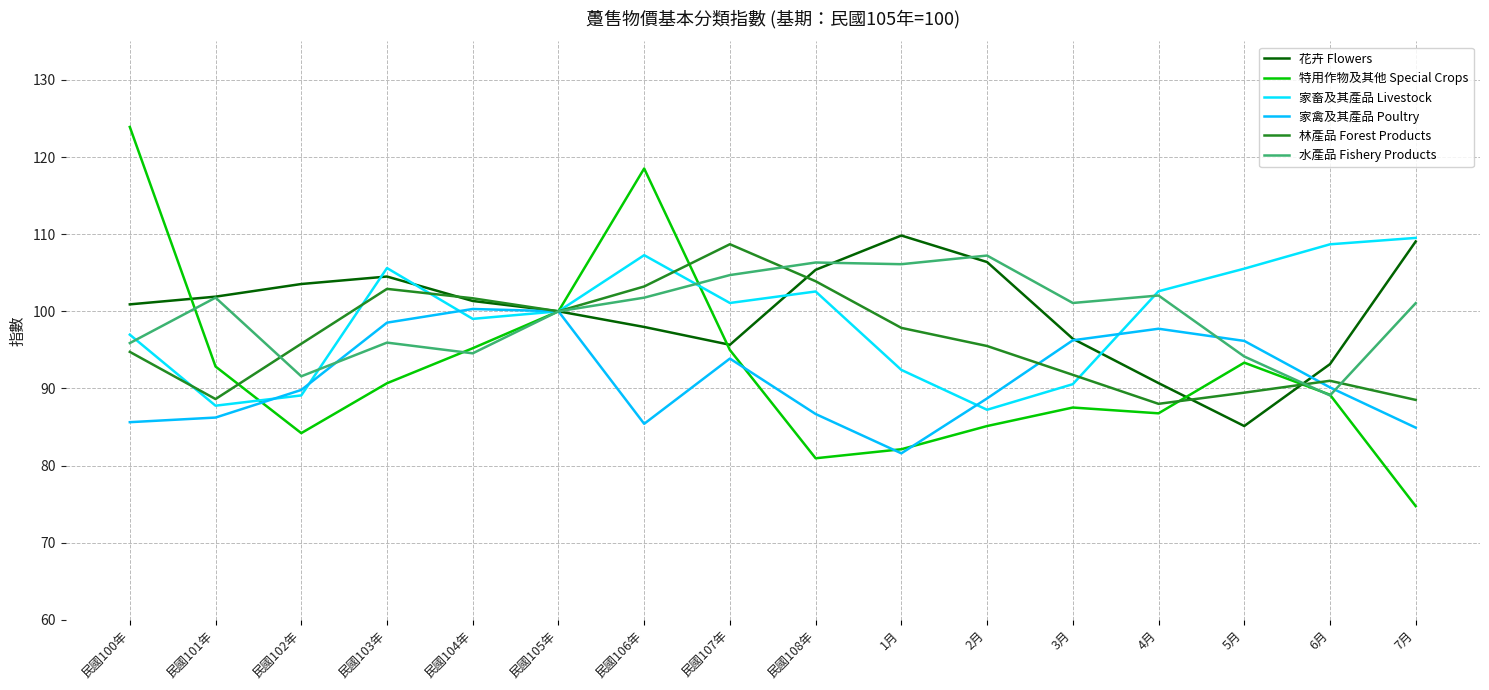

How many interior local valleys does the 花卉 Flowers series have?

2